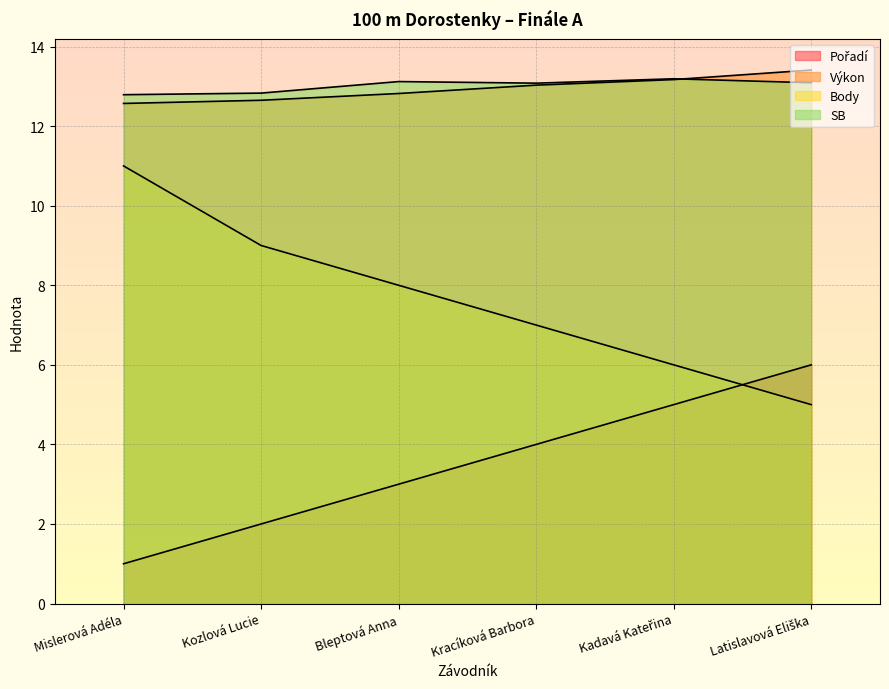

What is the minimum value shown in the chart?

1.0